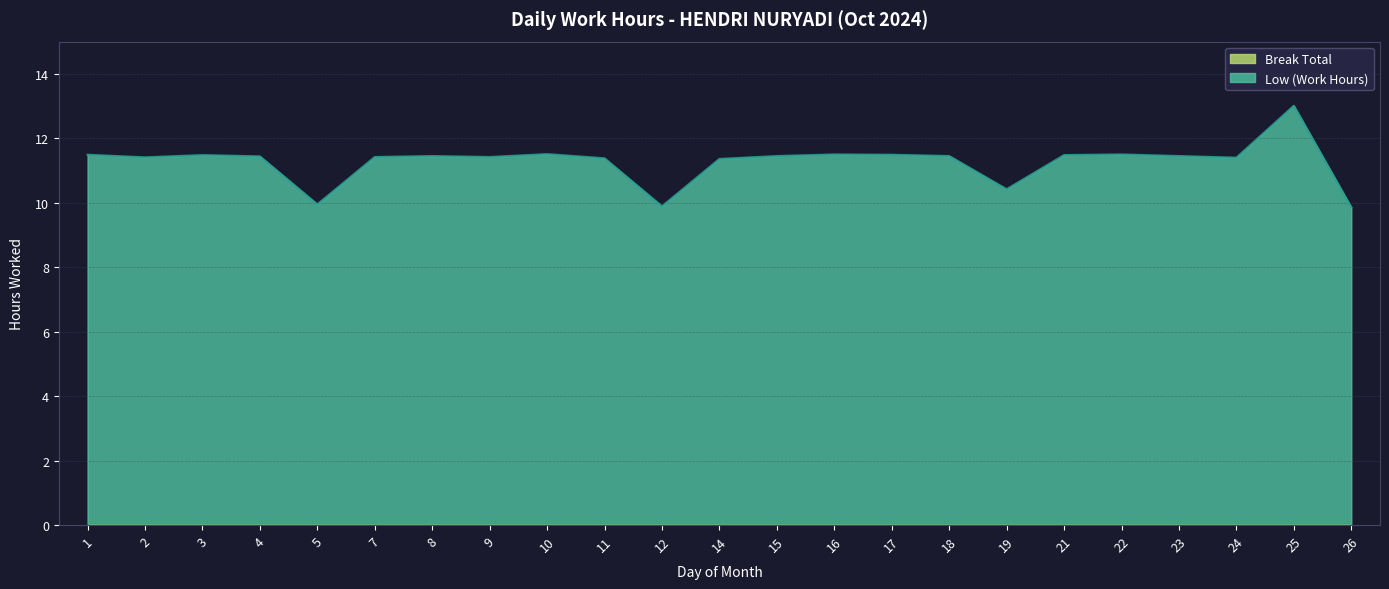

What is the sum of the values at 26 and 22?

21.4